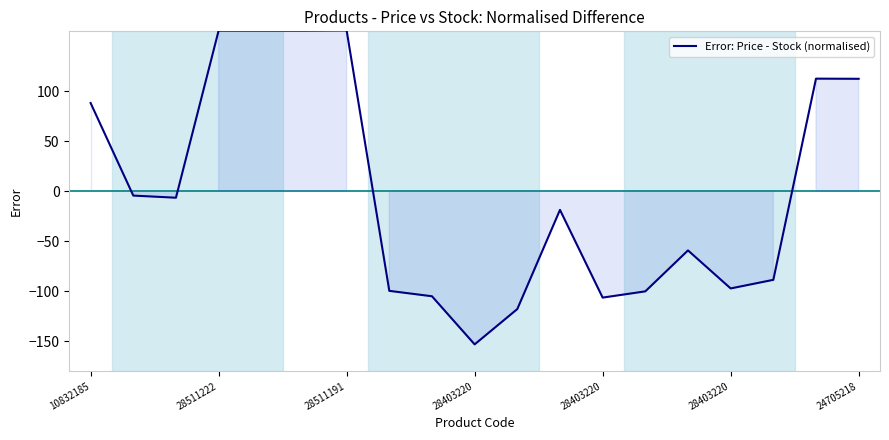

What is the greatest value displayed?

160.9